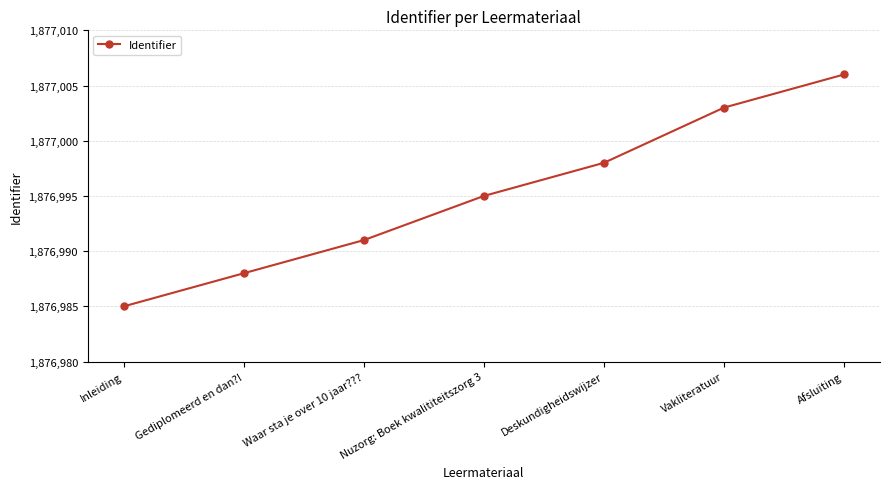

What is the minimum value shown in the chart?

1876985